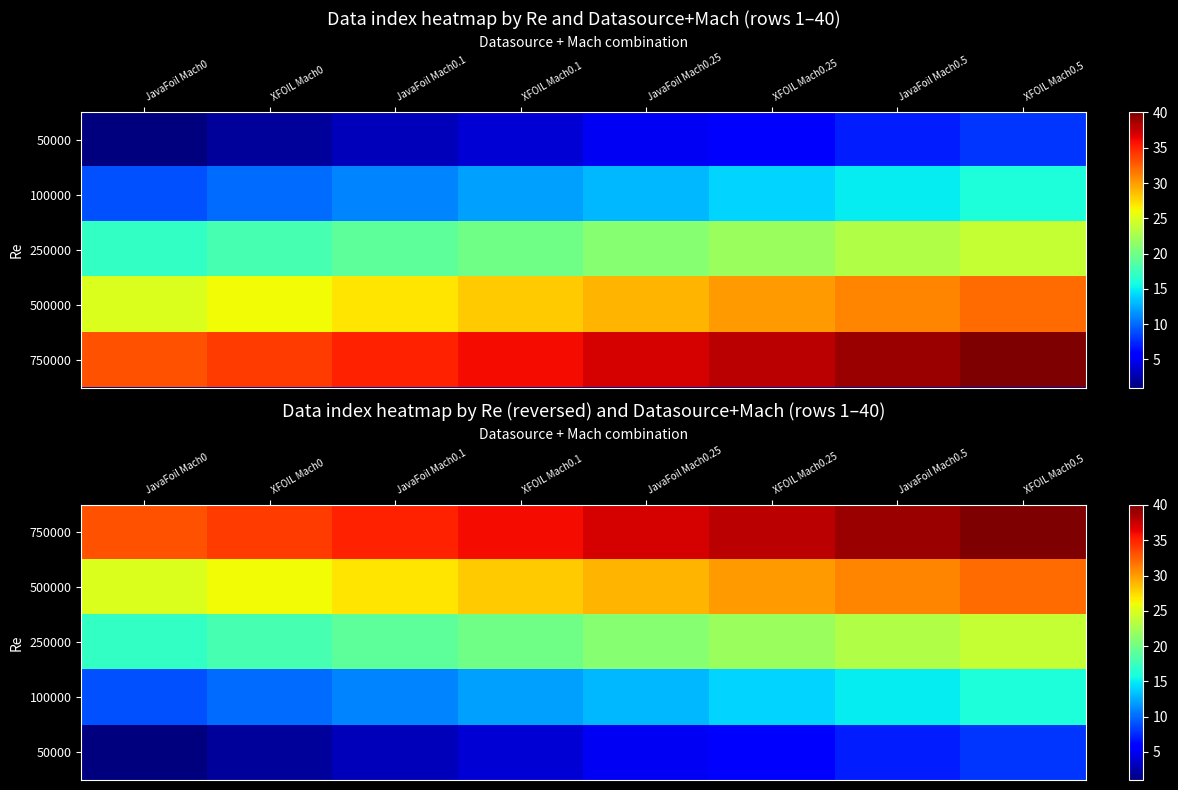

How many data points in 50000 are above 5?

3